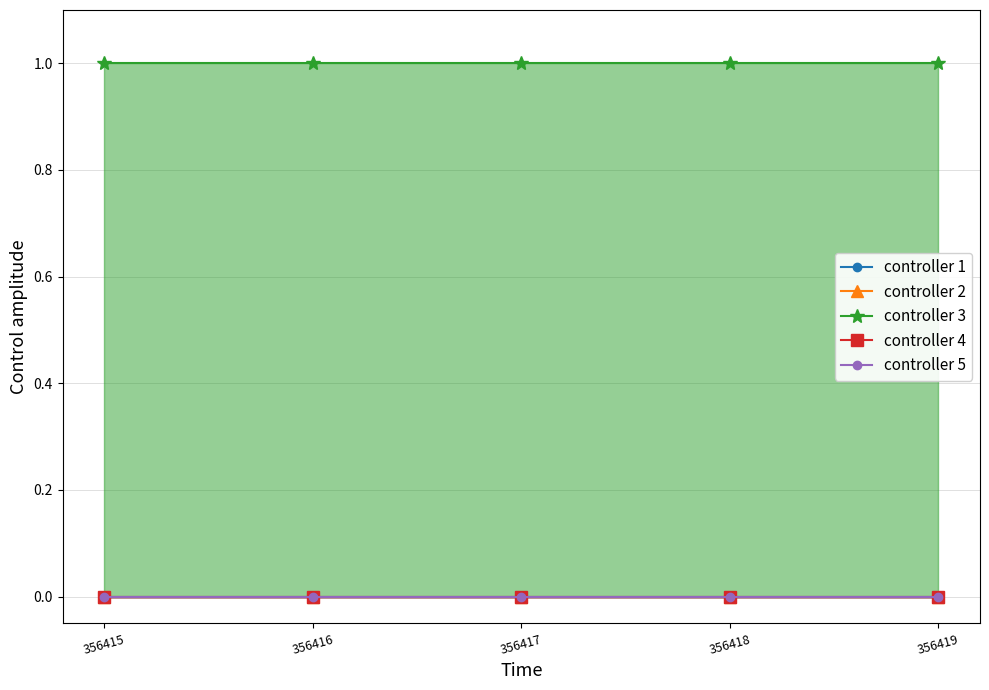

Which series has the largest total across all categories?

controller 3